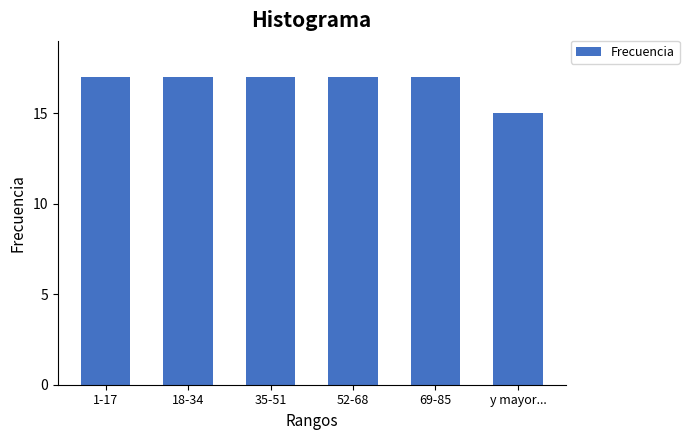

Reading left to right, what are all the values shown in this chart?

1-17=17	18-34=17	35-51=17	52-68=17	69-85=17	y mayor...=15